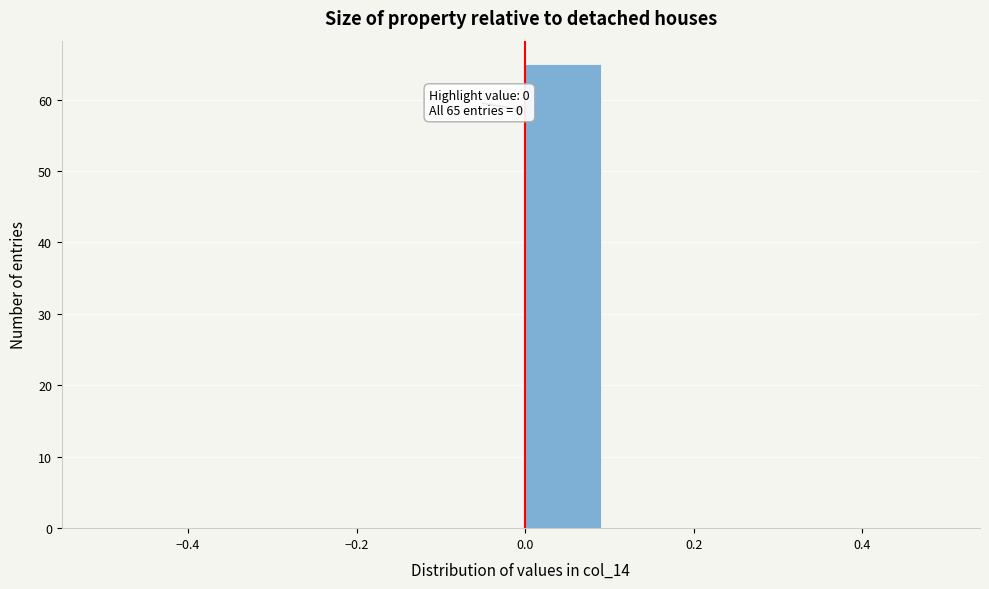

Which range on the x-axis has the tallest bar?

0.0 to 0.1